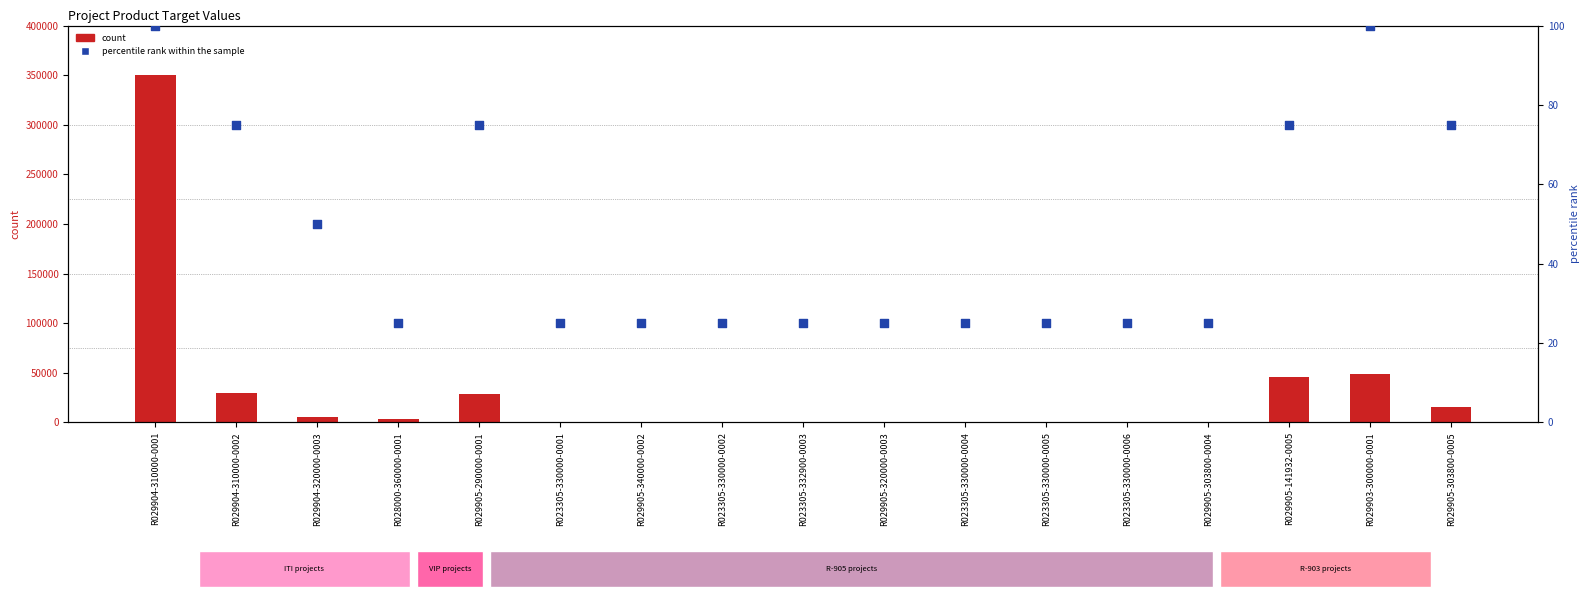

At which category is the sum across all series the highest?

R029904-310000-0001